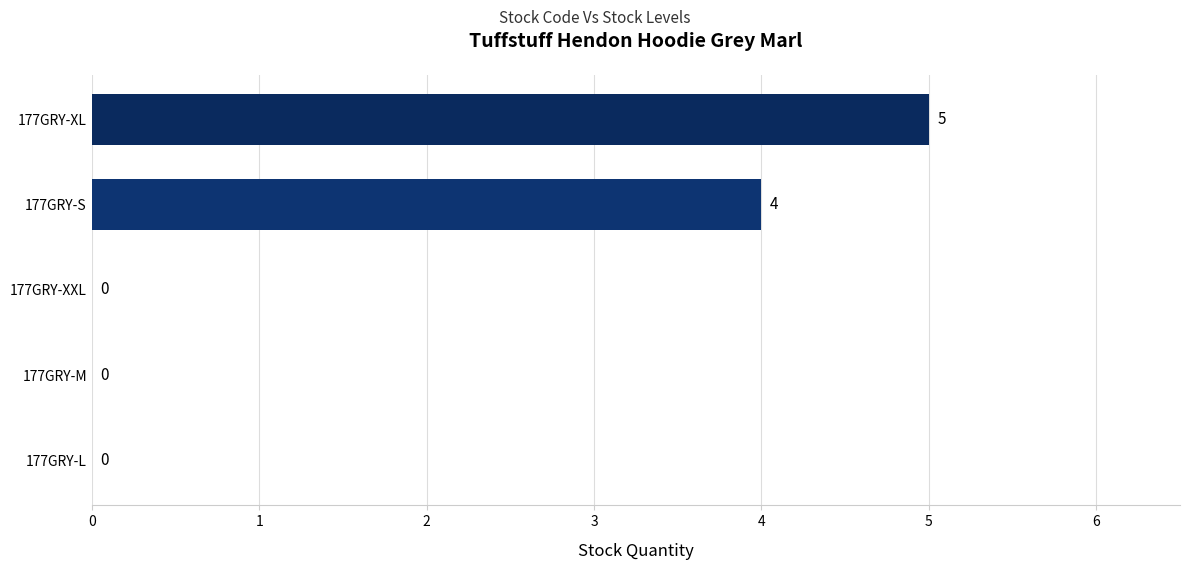

Between 177GRY-S and 177GRY-XL, which is larger?

177GRY-XL